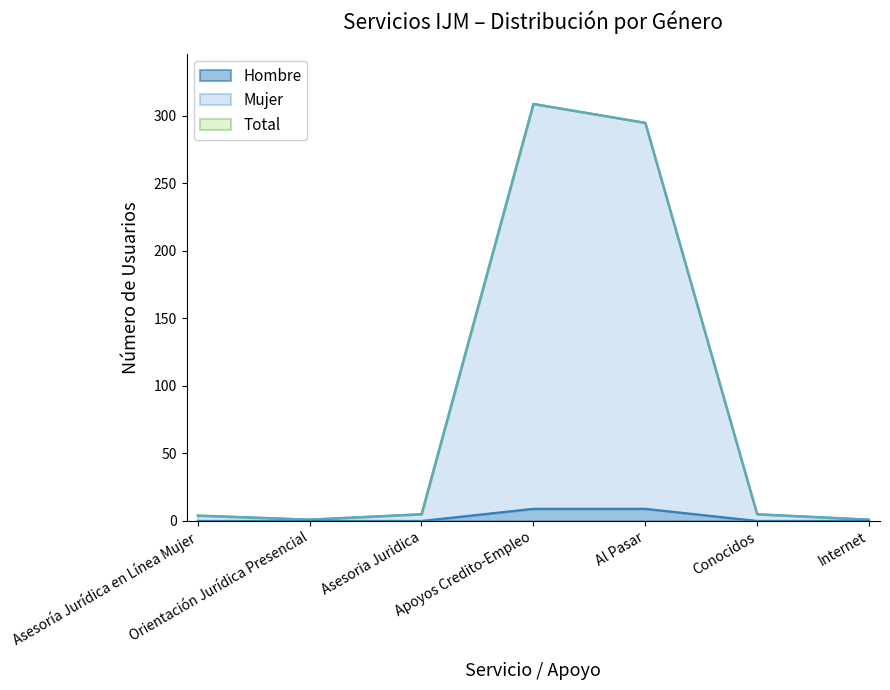

Which has a higher value, Asesoria Juridica or Al Pasar?

Al Pasar